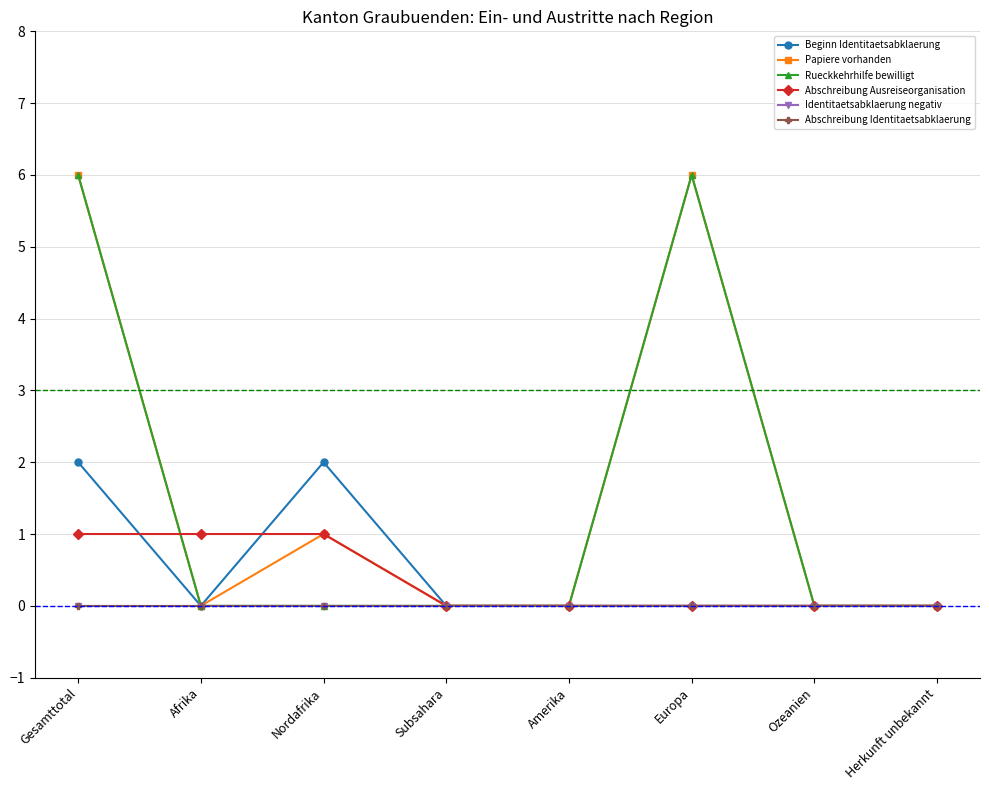

True or false: Beginn Identitaetsabklaerung and Identitaetsabklaerung negativ cross at least once.

False